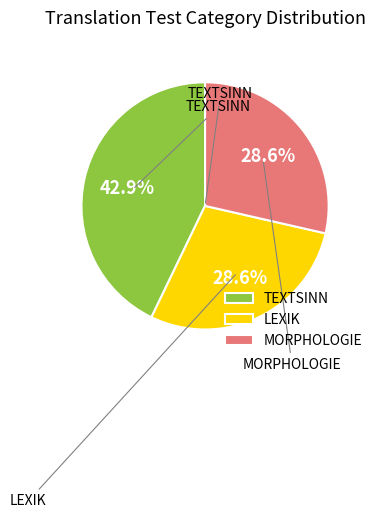

How many slices are in this pie chart?

3